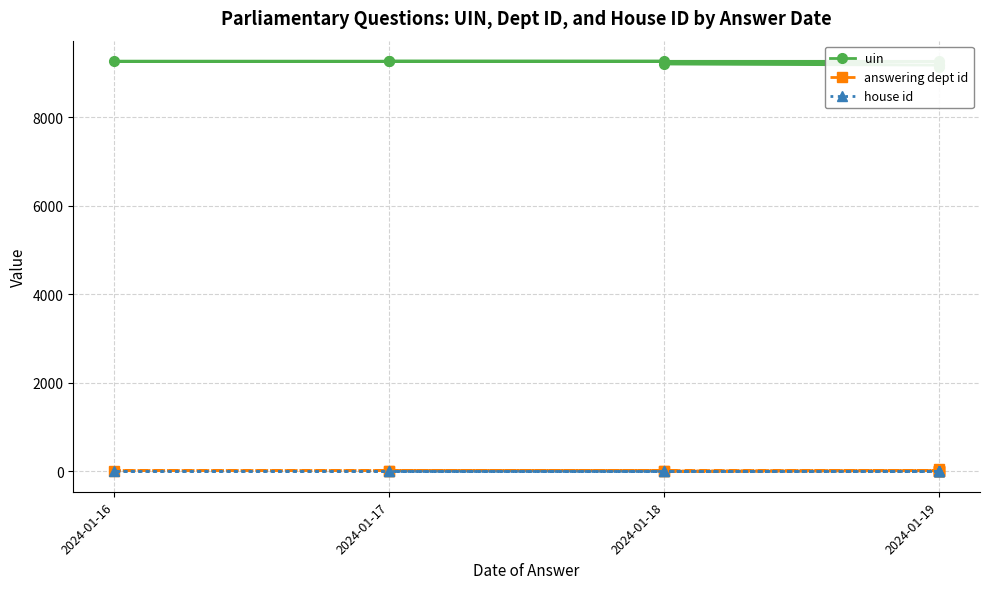

Where is house id nearest to the value 1?

2024-01-19